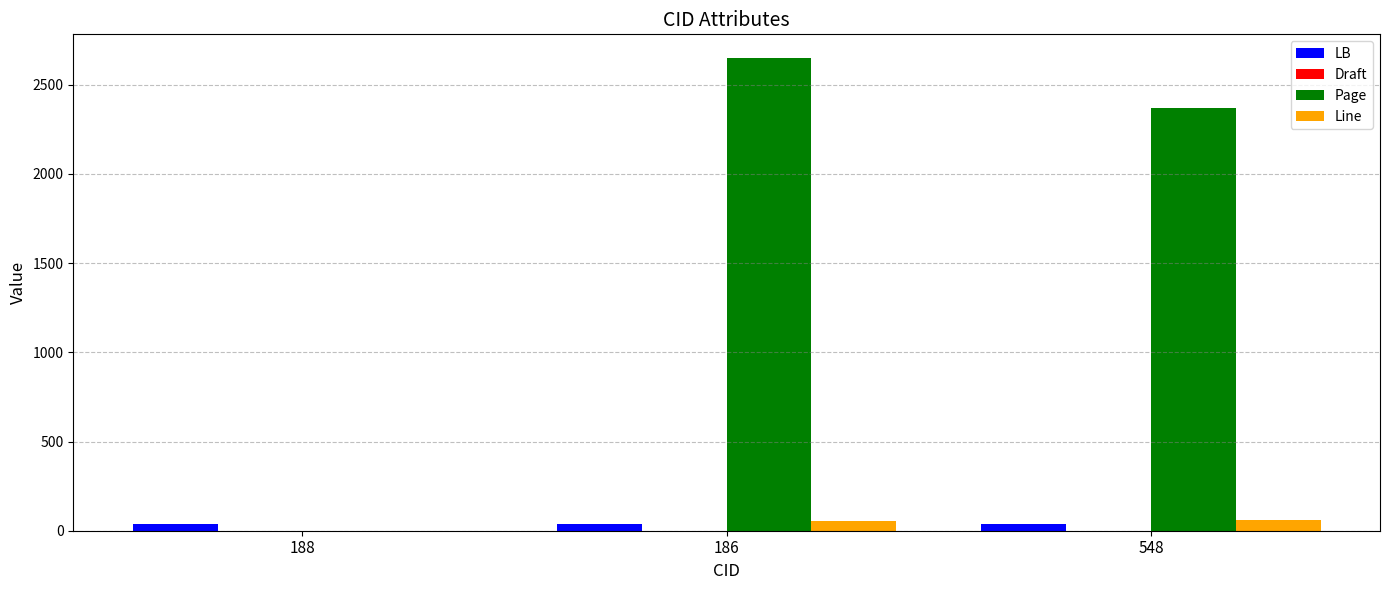

Between 188 and 186, which series saw the biggest shift?

Page